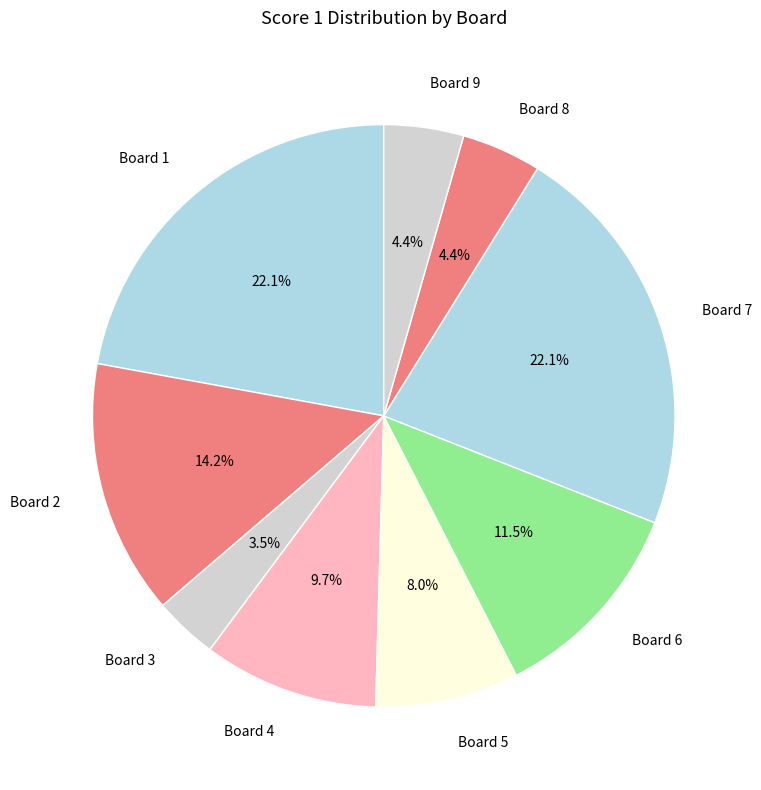

Approximately how many times larger is the value at Board 6 compared to Board 4?

1.2